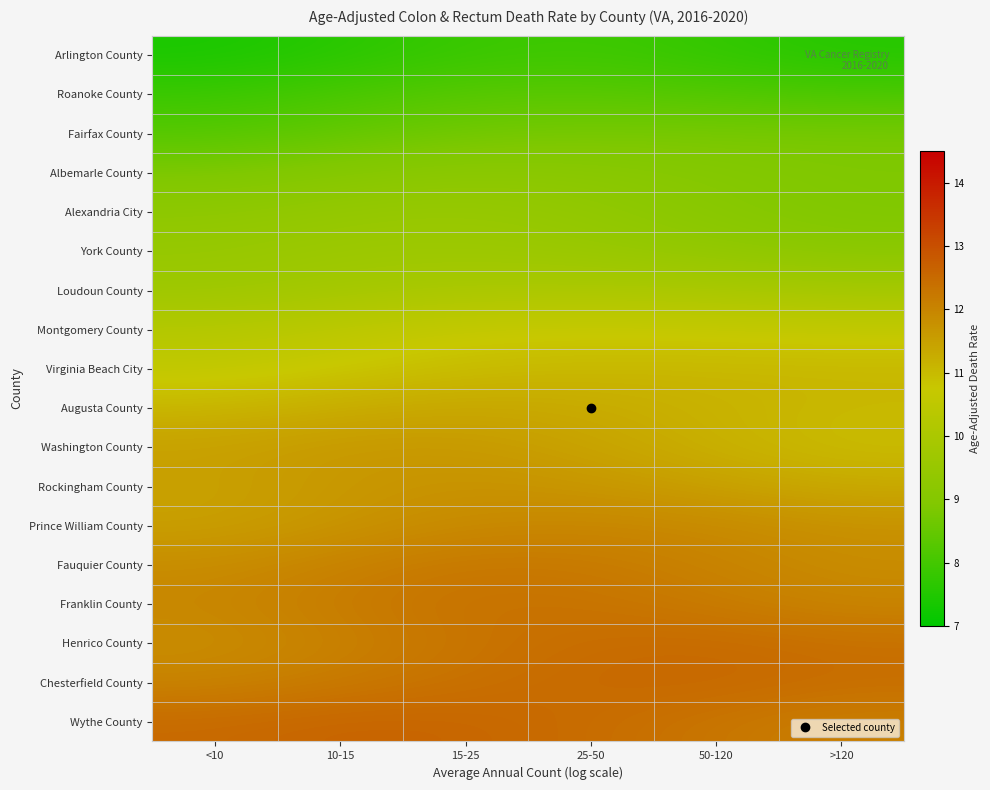

At which category is the sum across all series the highest?

15-25